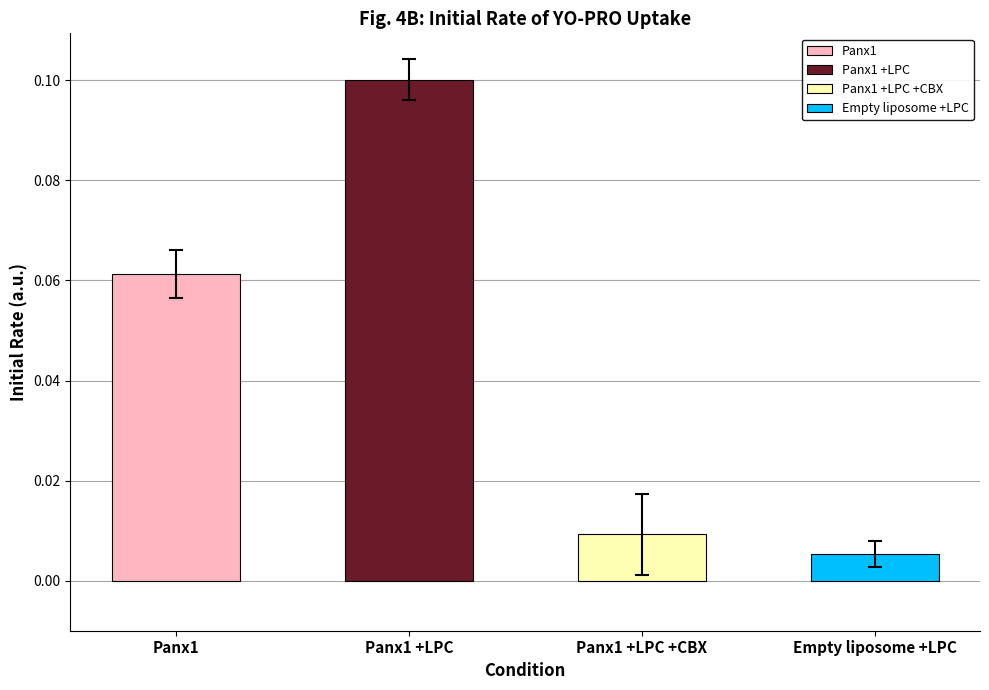

The Panx1 series shows 0.0 at 5. True or false?

False